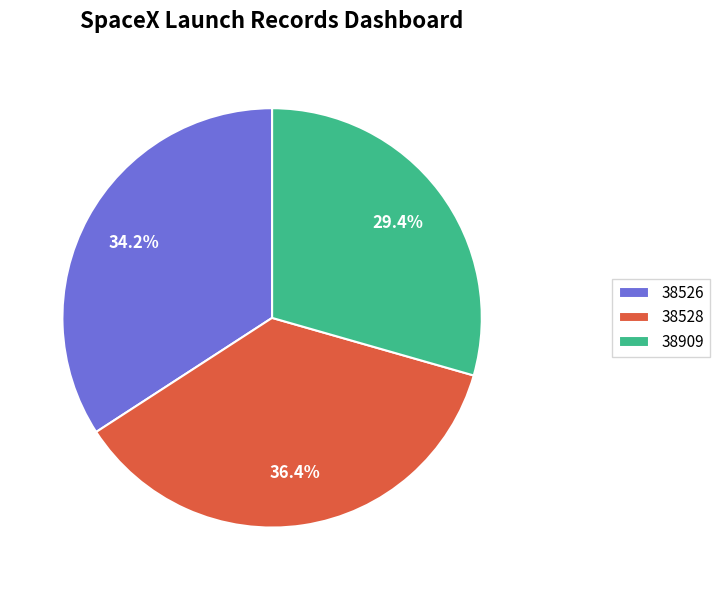

To the nearest percent, what is the combined percentage of 38526 and 38909?

64%